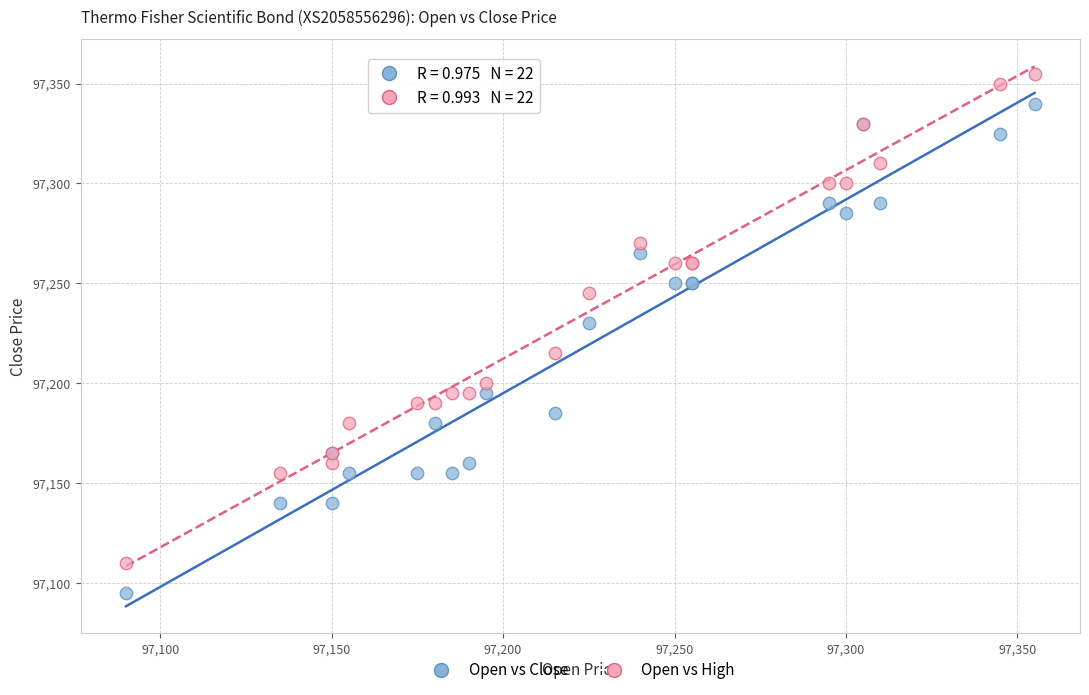

Which series reaches the maximum Y coordinate?

Open vs High